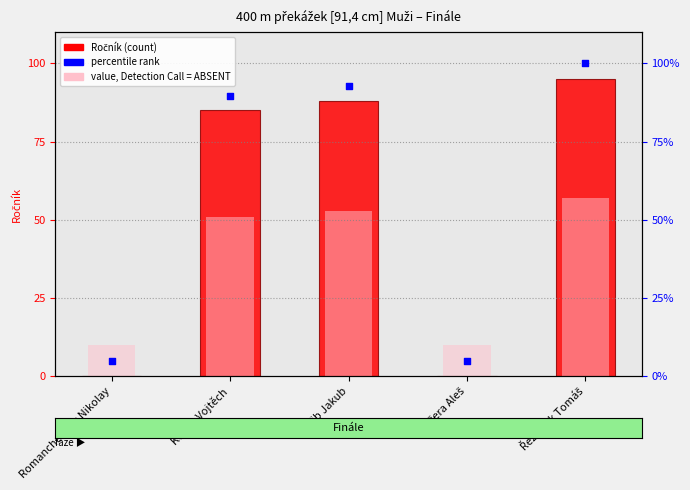

Which series reaches the maximum Y coordinate?

percentile rank